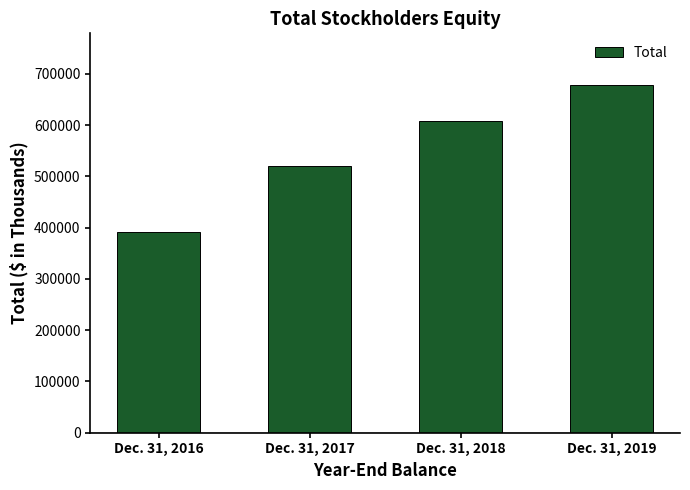

Rank the categories by value from highest to lowest.

Dec. 31, 2019, Dec. 31, 2018, Dec. 31, 2017, Dec. 31, 2016